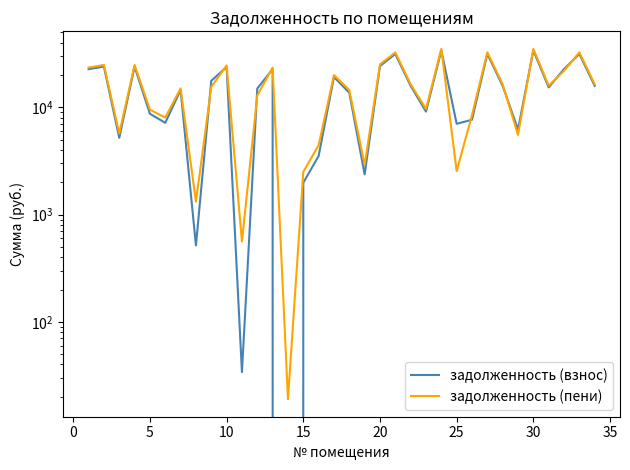

Rank the series by their average value, from highest to lowest.

задолженность (пени), задолженность (взнос)